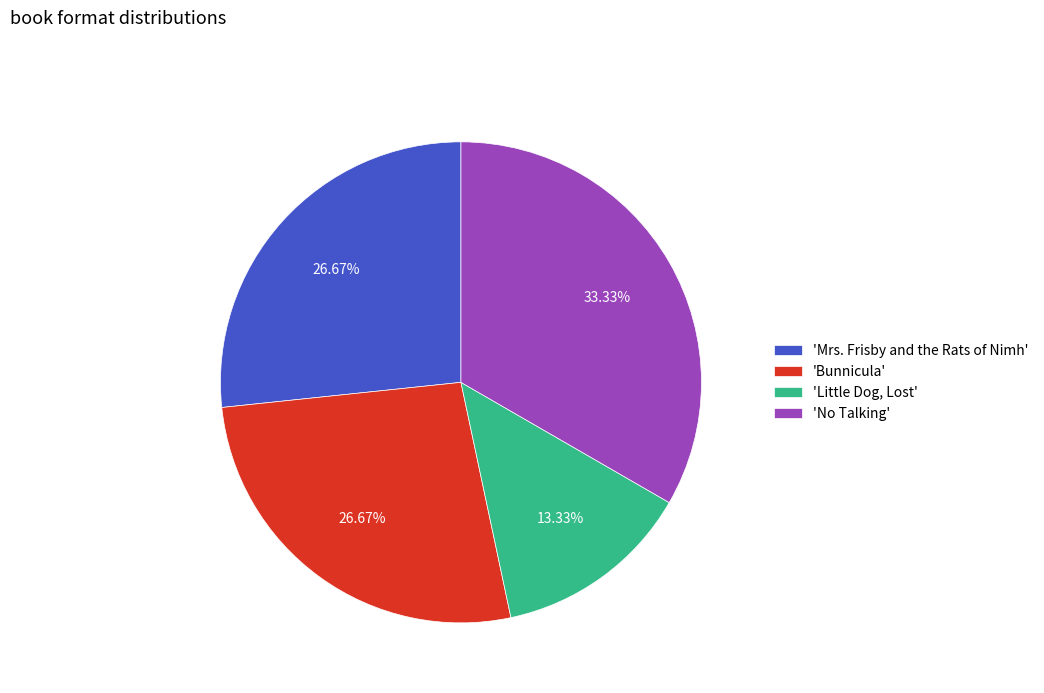

How many segments does this pie chart have?

4